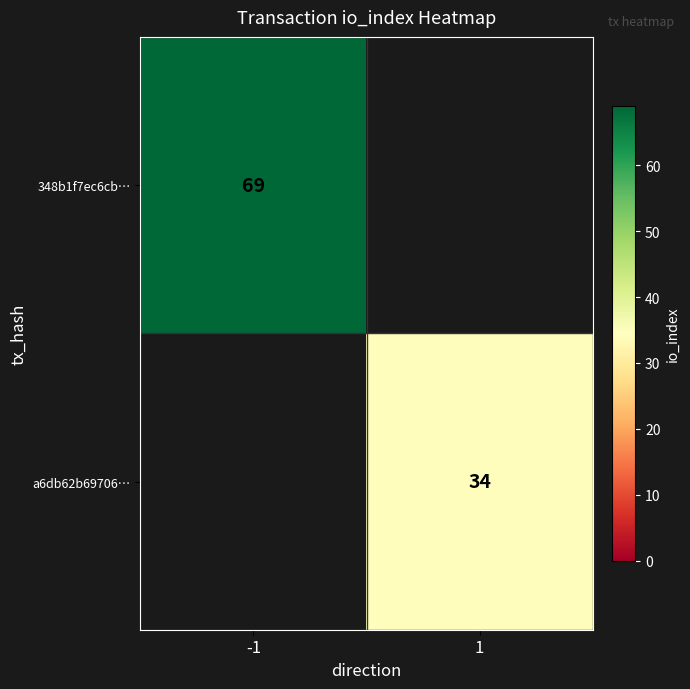

Count the number of categories in the chart.

2